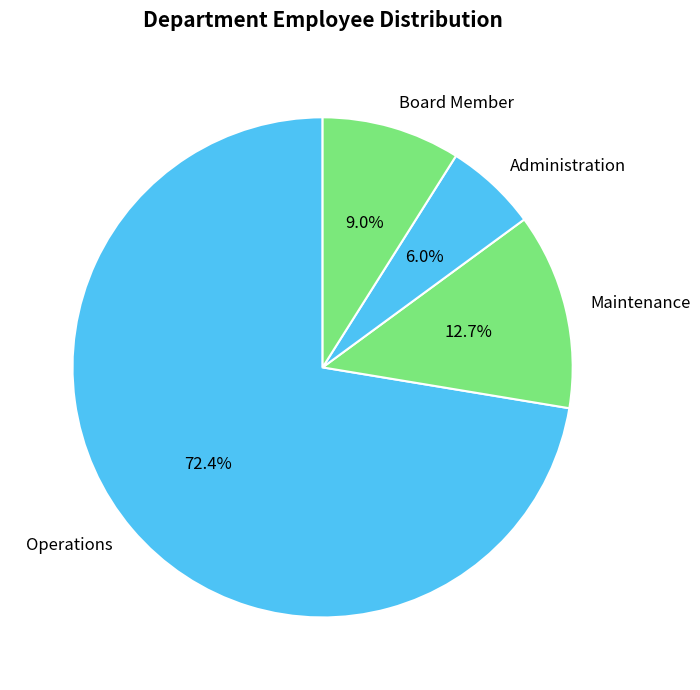

Is there any slice that represents more than half of the pie?

Yes